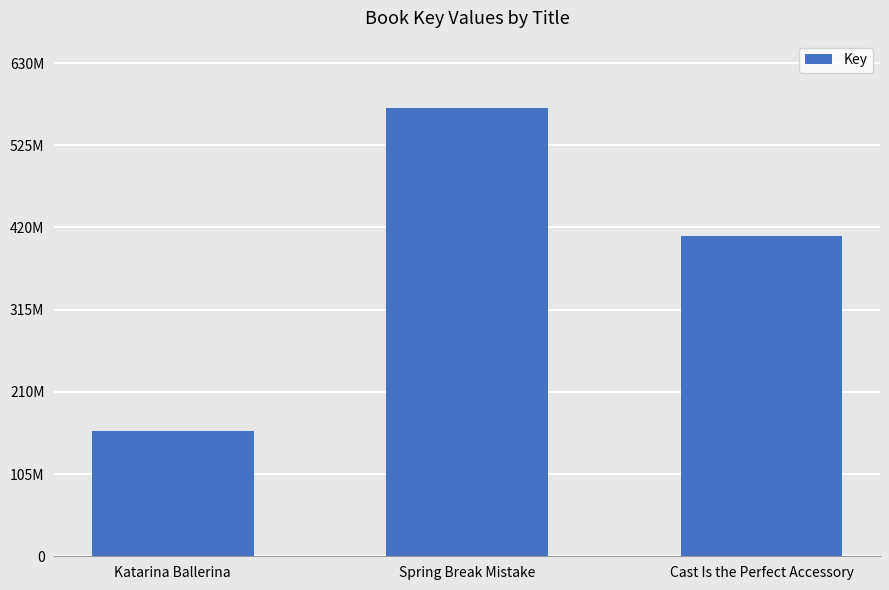

What is the difference between the second highest and minimum values?

248771977